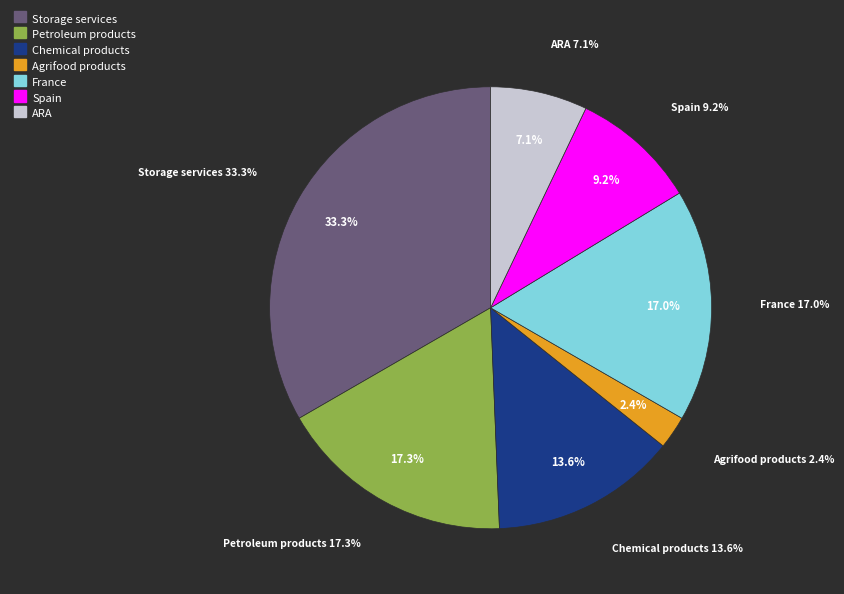

Is there a majority slice in this chart?

No